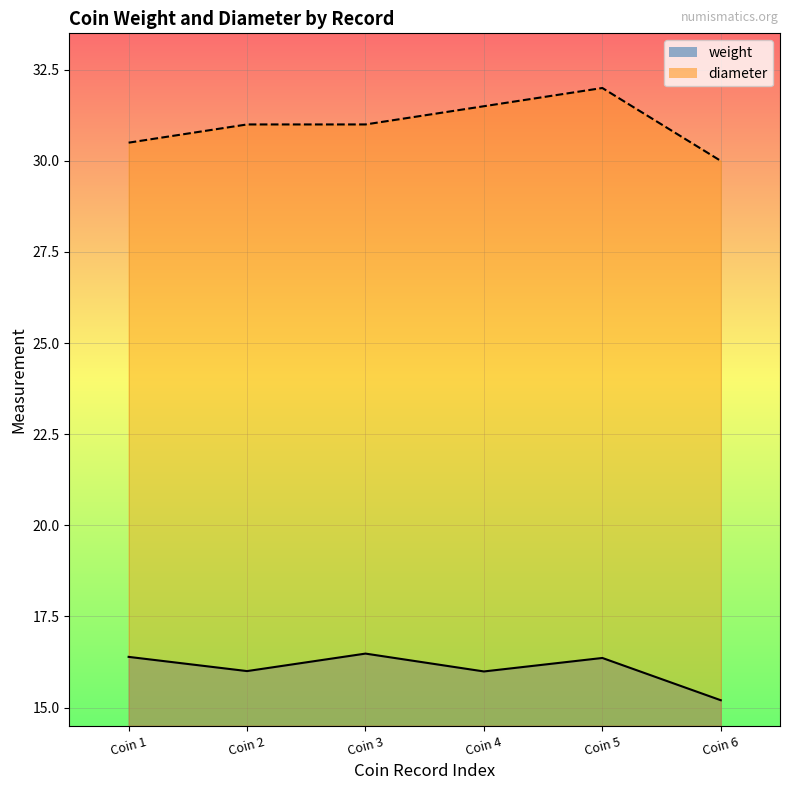

At which category does weight reach its first local valley?

Coin 2